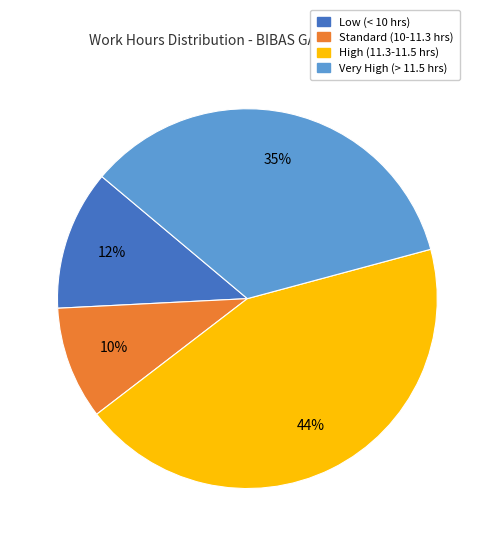

To the nearest percent, what percentage of the pie is Low (< 10 hrs)?

12%